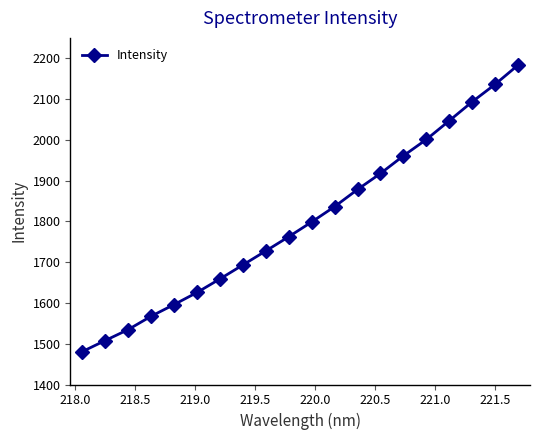

What is the difference between the maximum and minimum values?

702.5